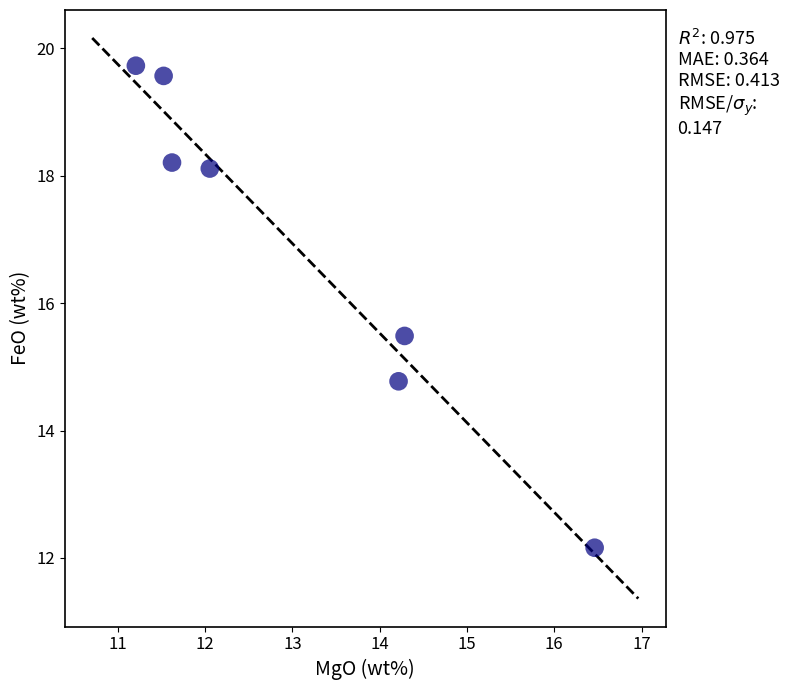

What is the range of Y values (max minus min)?

7.6